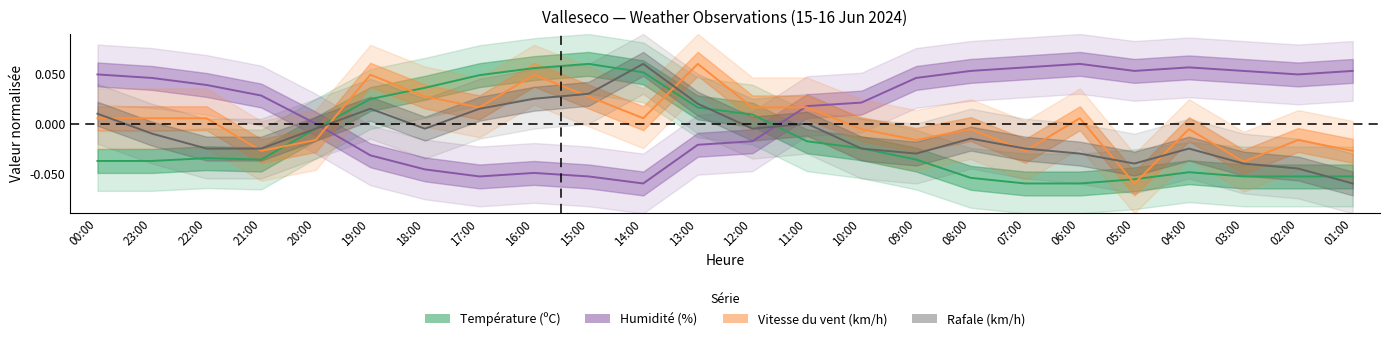

Where is the first local maximum for Rafale (km/h)?

19:00